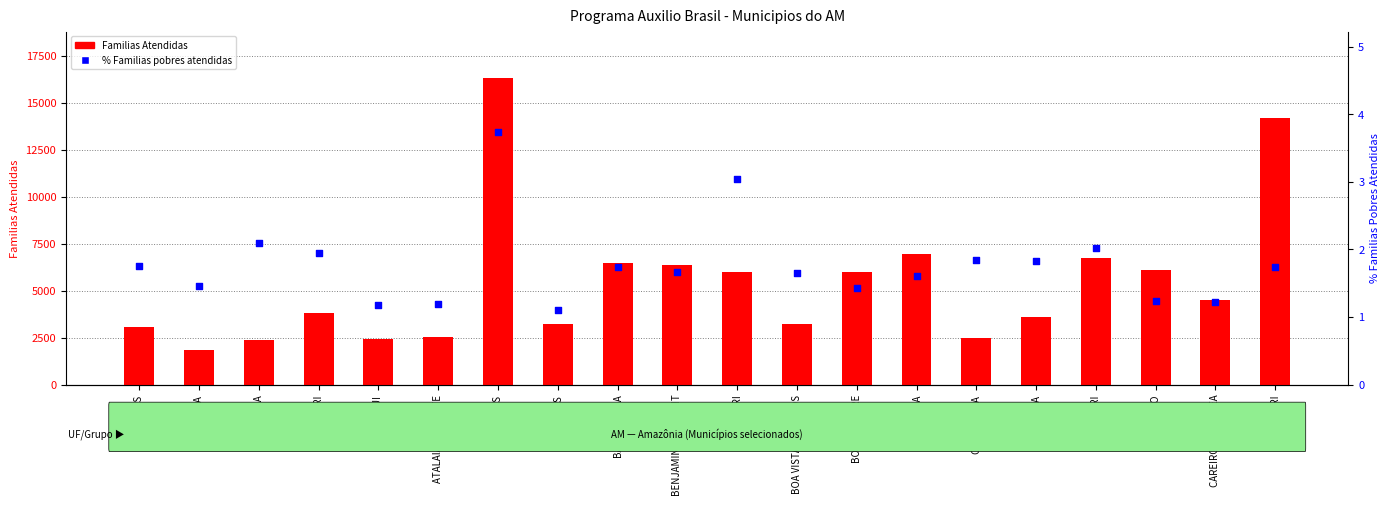

At how many categories does at least one series exceed 12528?

2